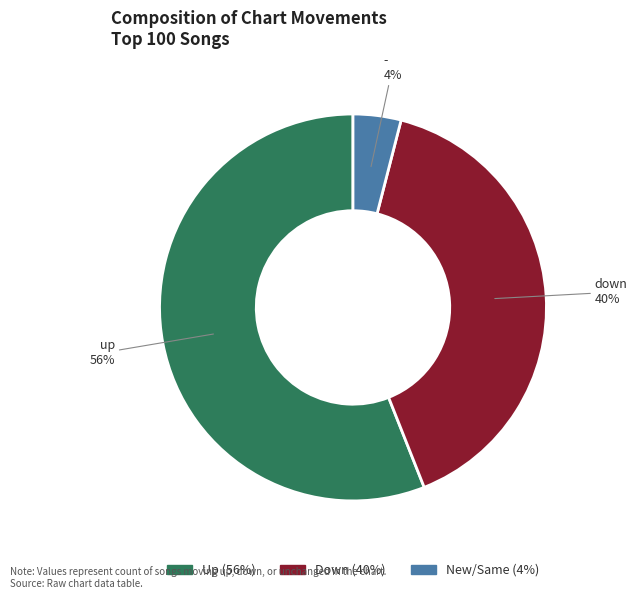

How many segments does this pie chart have?

3